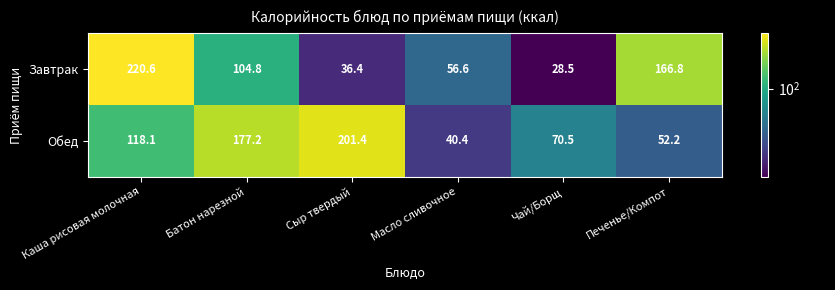

List the series in order of their peak value, highest first.

Завтрак, Обед